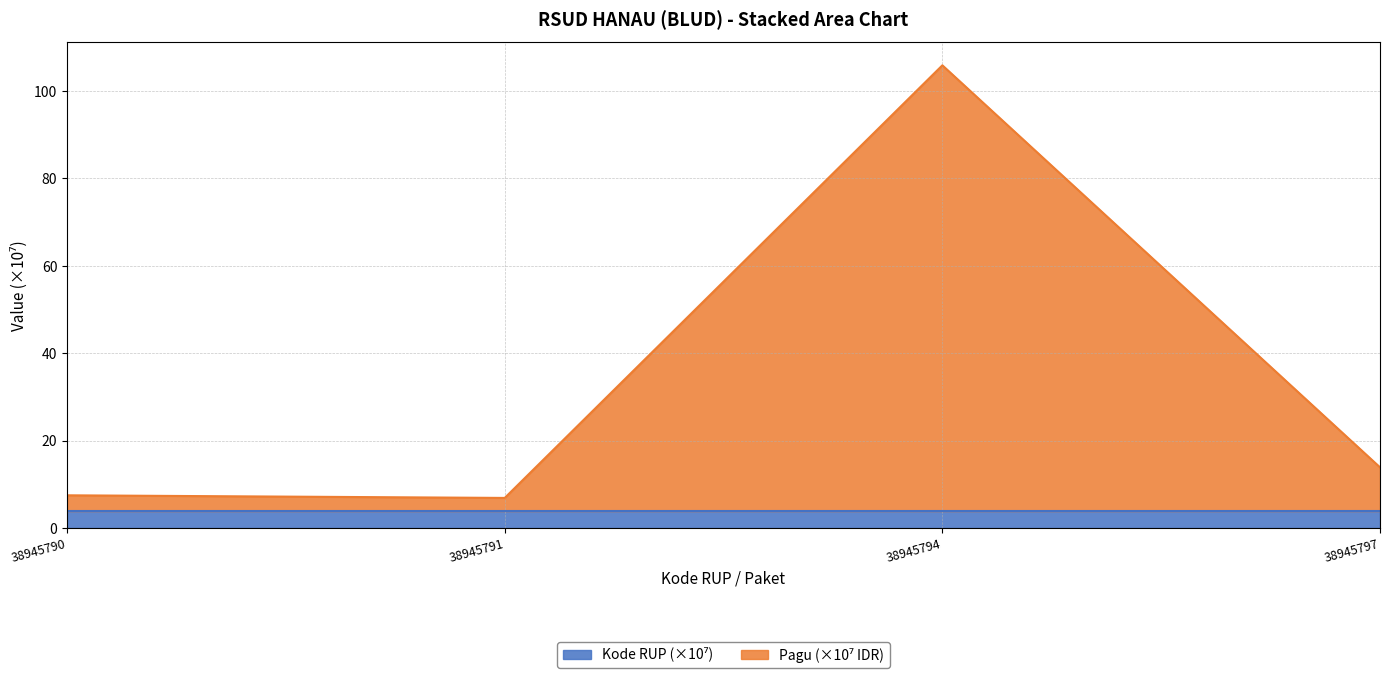

Does the chart display data point markers on the line(s)?

No